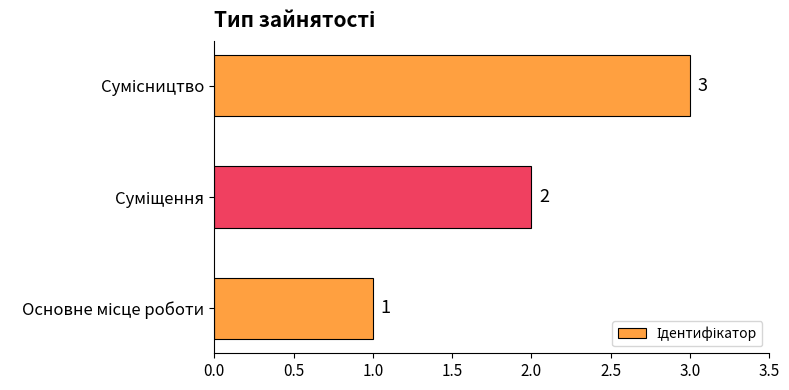

What is the difference between the second highest and minimum values?

1